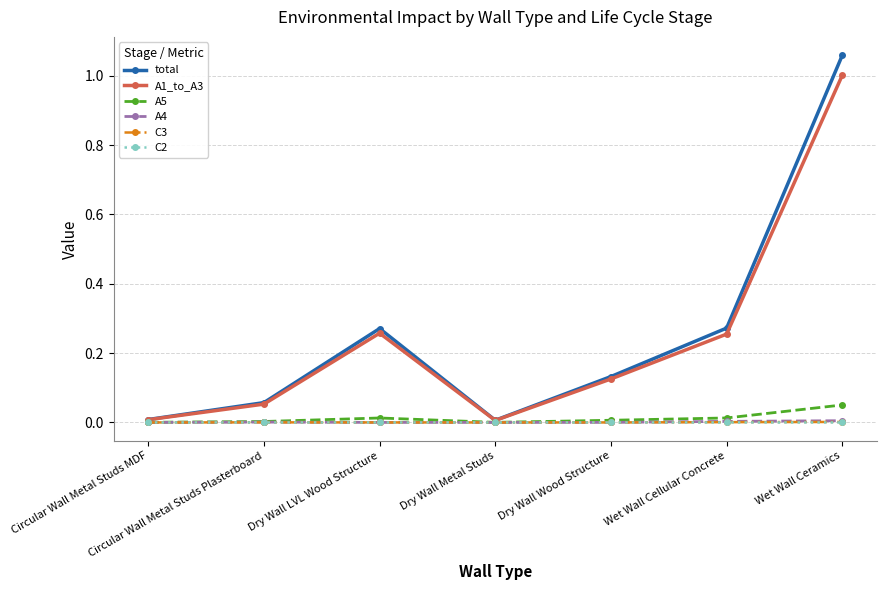

At which category does the chart reach its peak across all series?

Wet Wall Ceramics